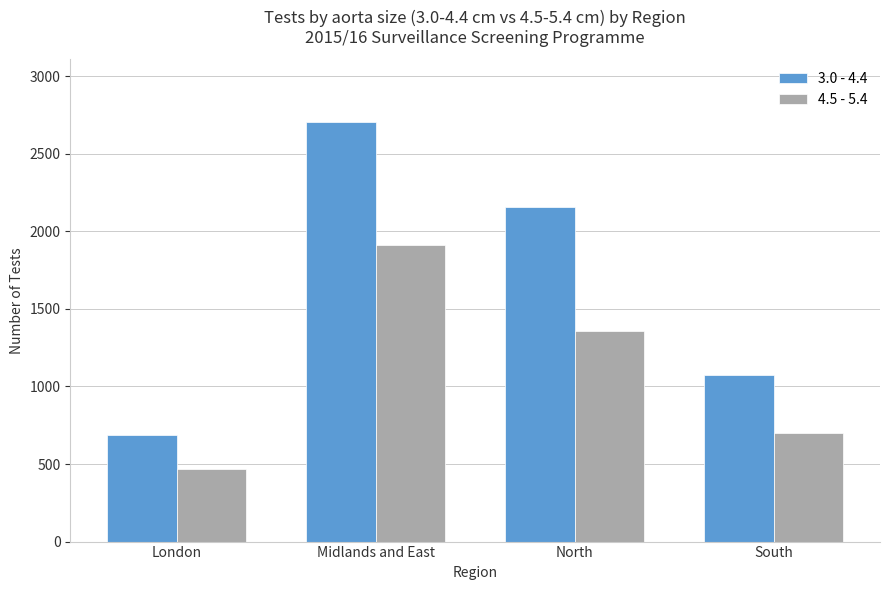

How many bars are there in each group?

2